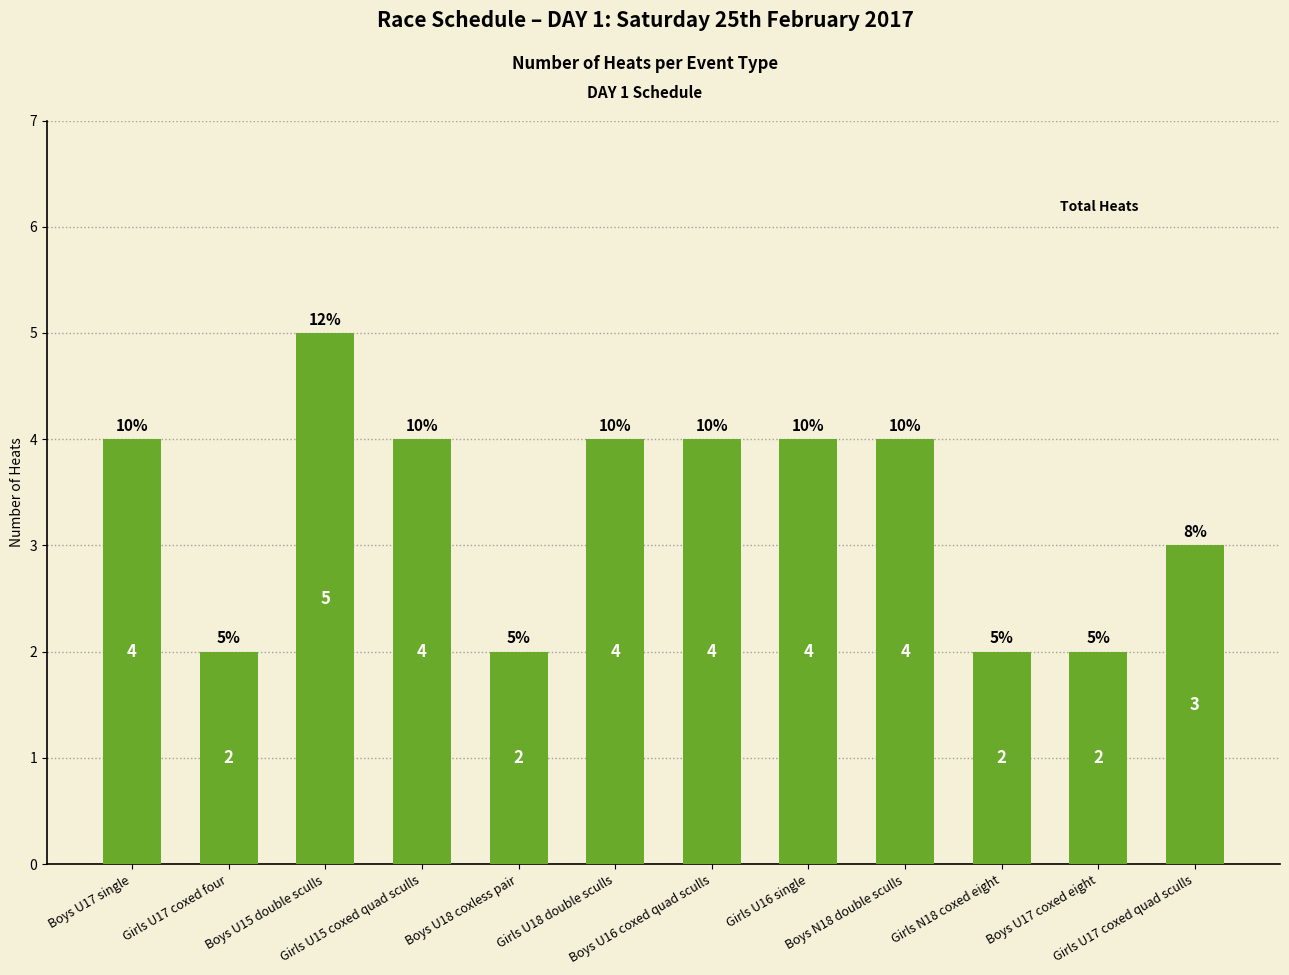

What is the difference between the maximum and second lowest values?

3